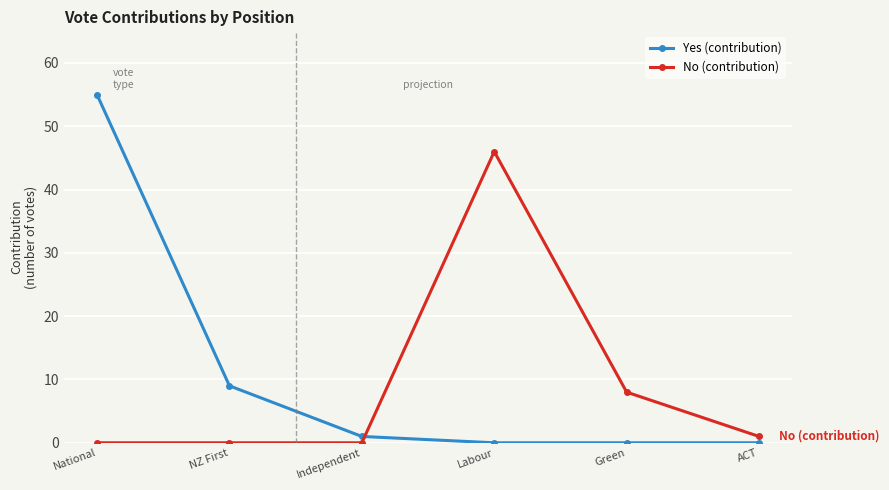

Reading right to left, list all the values displayed in this chart.

Yes (contribution): ACT=0	Green=0	Labour=0	Independent=1	NZ First=9	National=55
No (contribution): ACT=1	Green=8	Labour=46	Independent=0	NZ First=0	National=0